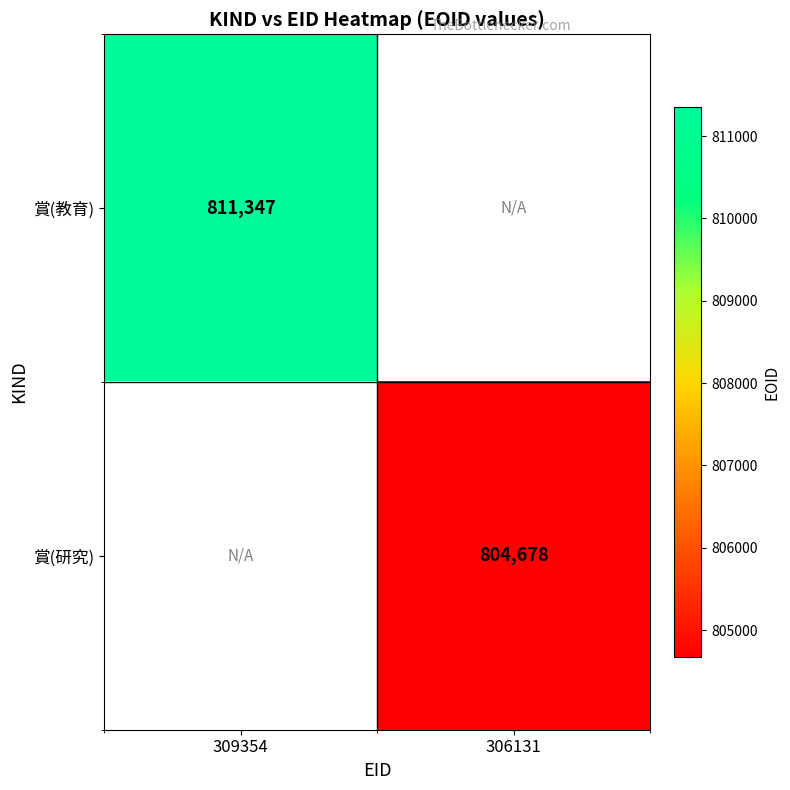

Is the value of 賞(研究) at 306131 greater than the value of 賞(教育) at 309354?

No